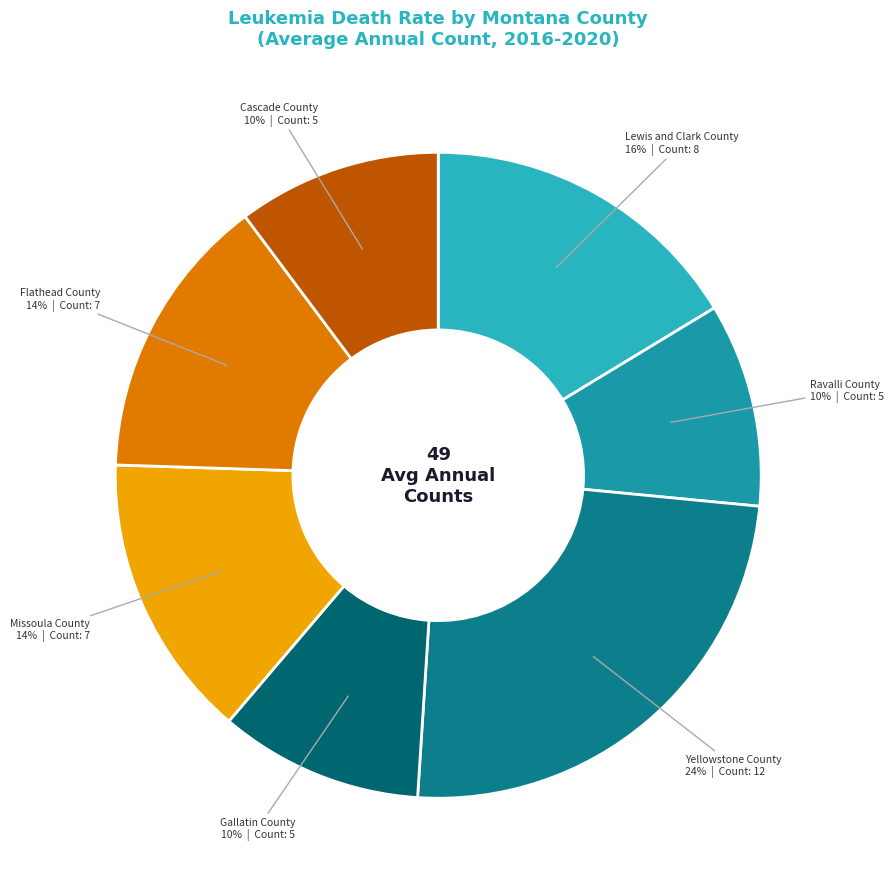

Which has a higher value, Cascade County or Flathead County?

Flathead County